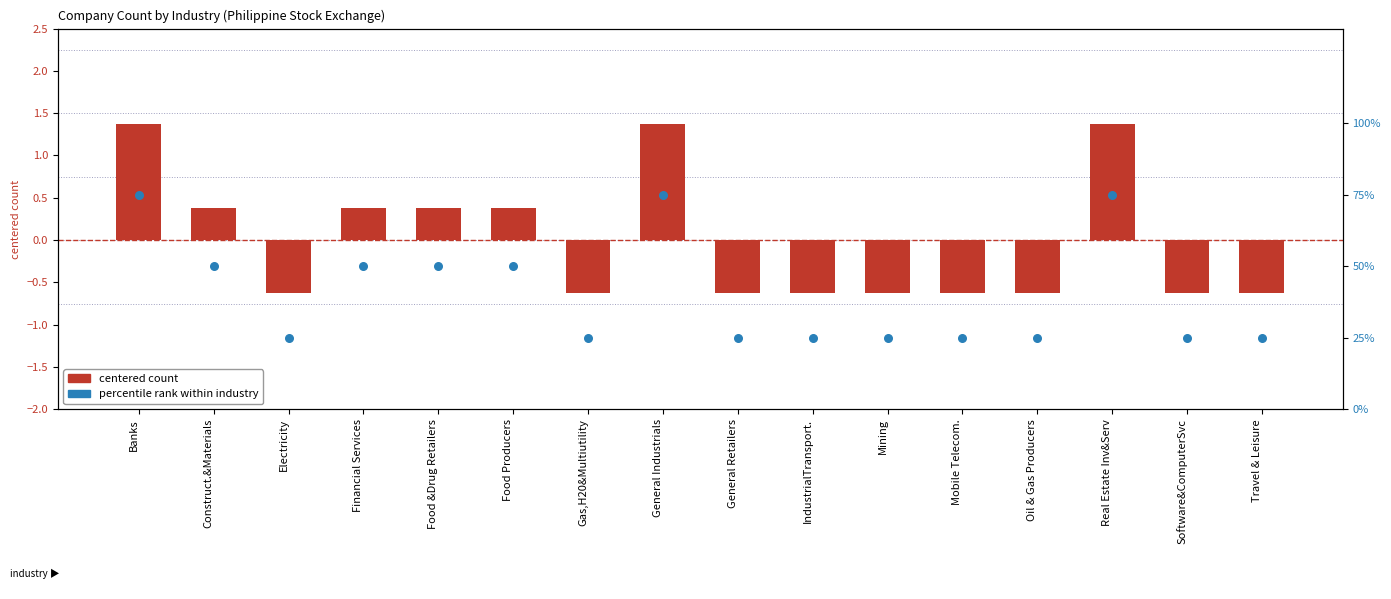

At how many categories does at least one series exceed 16?

16